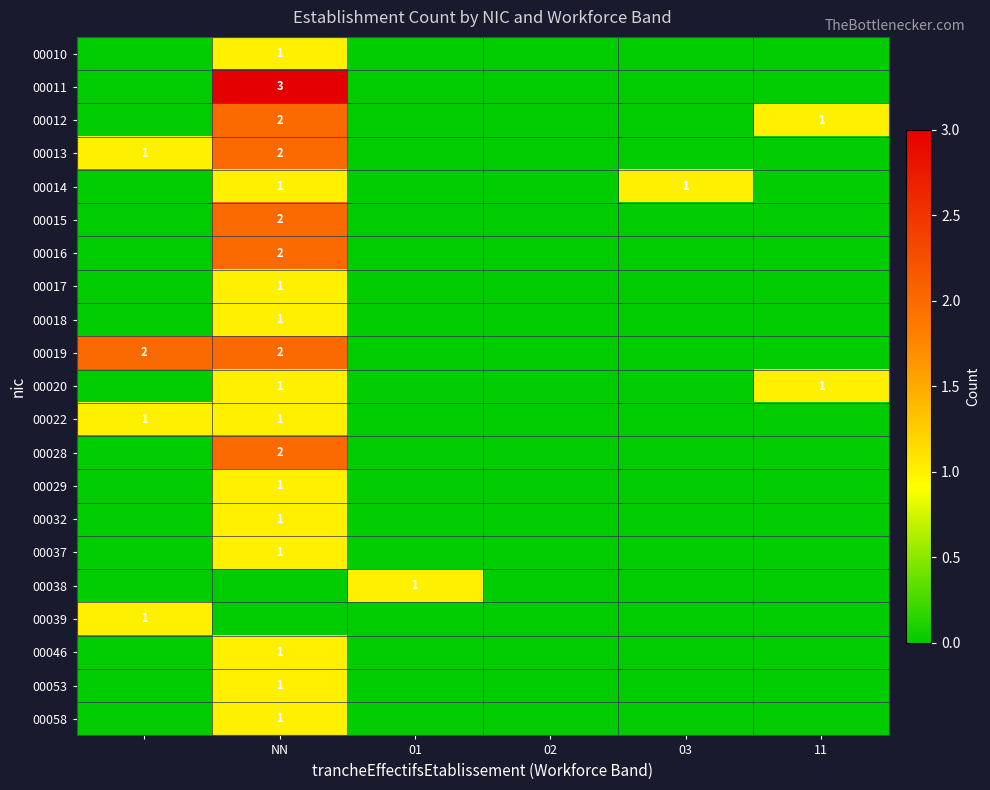

True or false: 00058 has a value of 1 at NN.

True